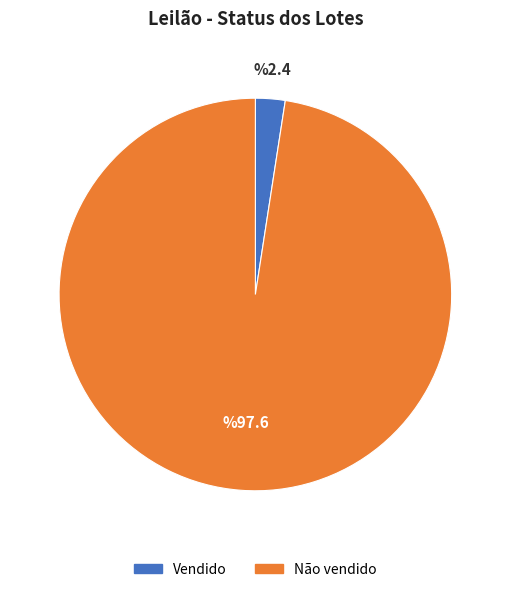

Is it true that Não vendido is 91% of the pie?

False